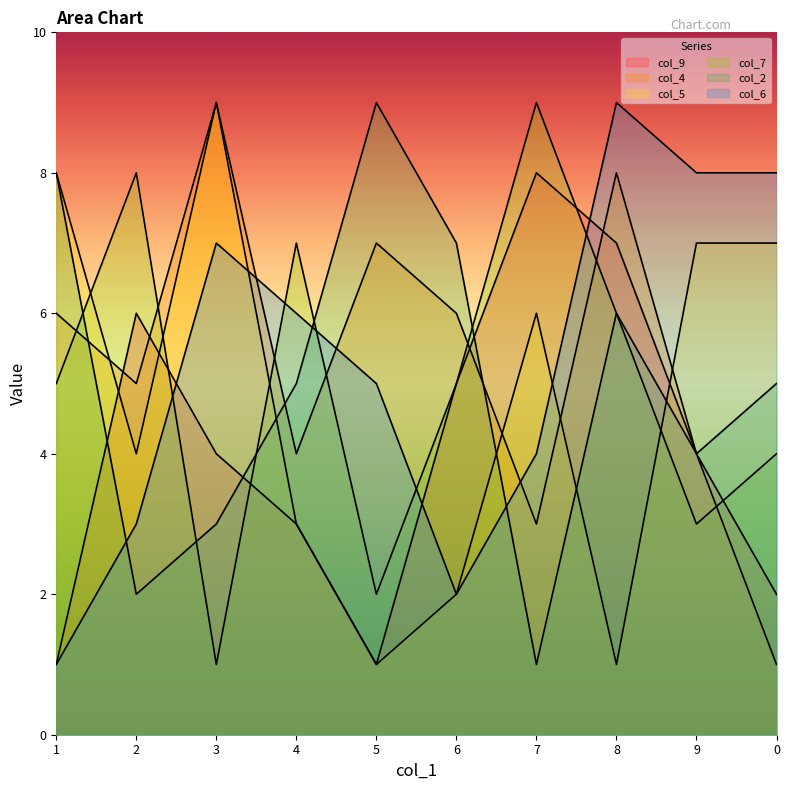

True or false: col_5 has a value of 3 at 4.

True